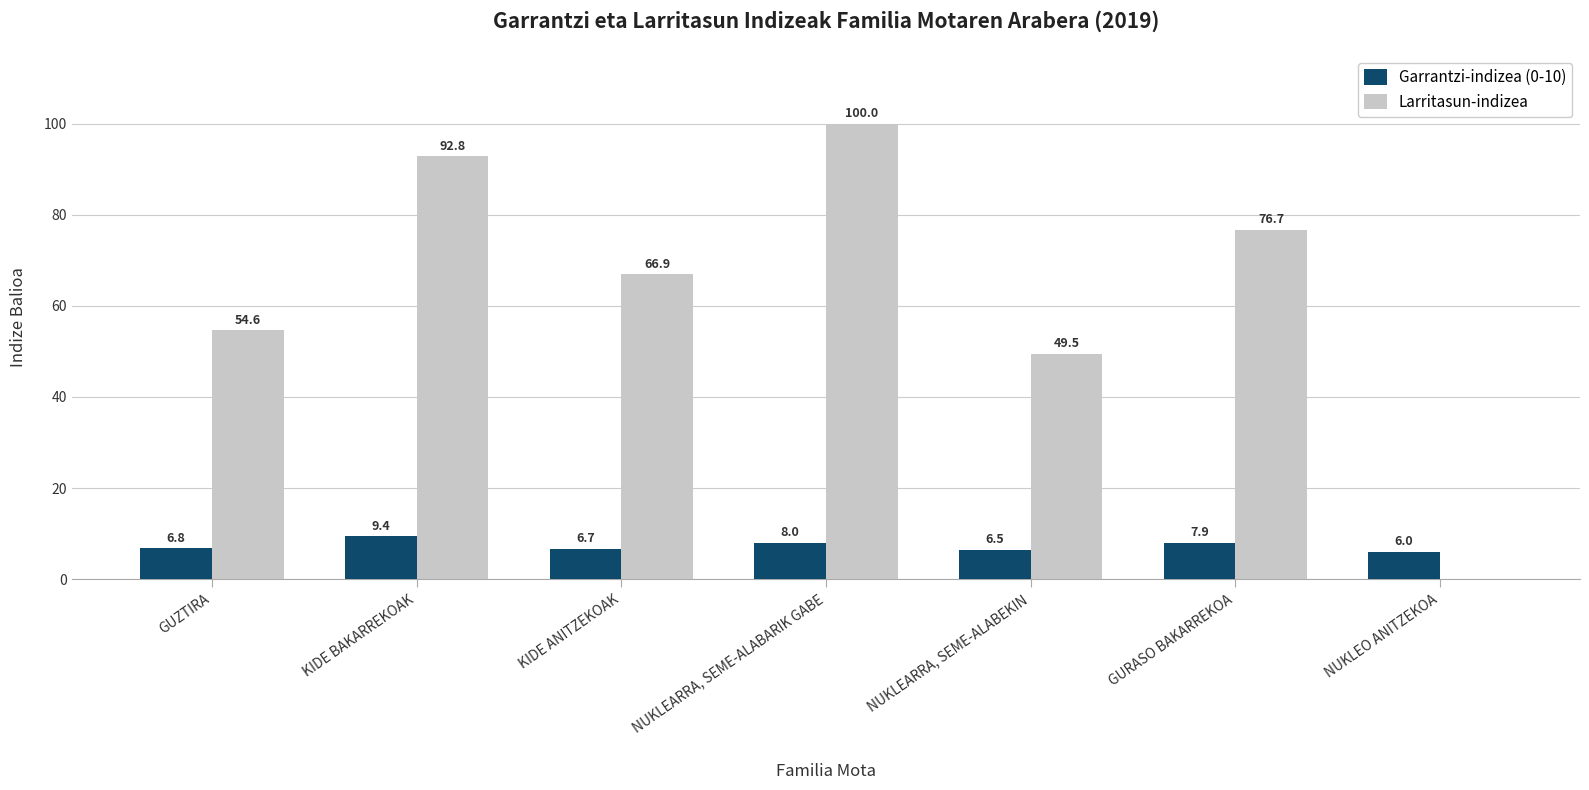

At which label does Larritasun-indizea first exceed 66?

KIDE BAKARREKOAK